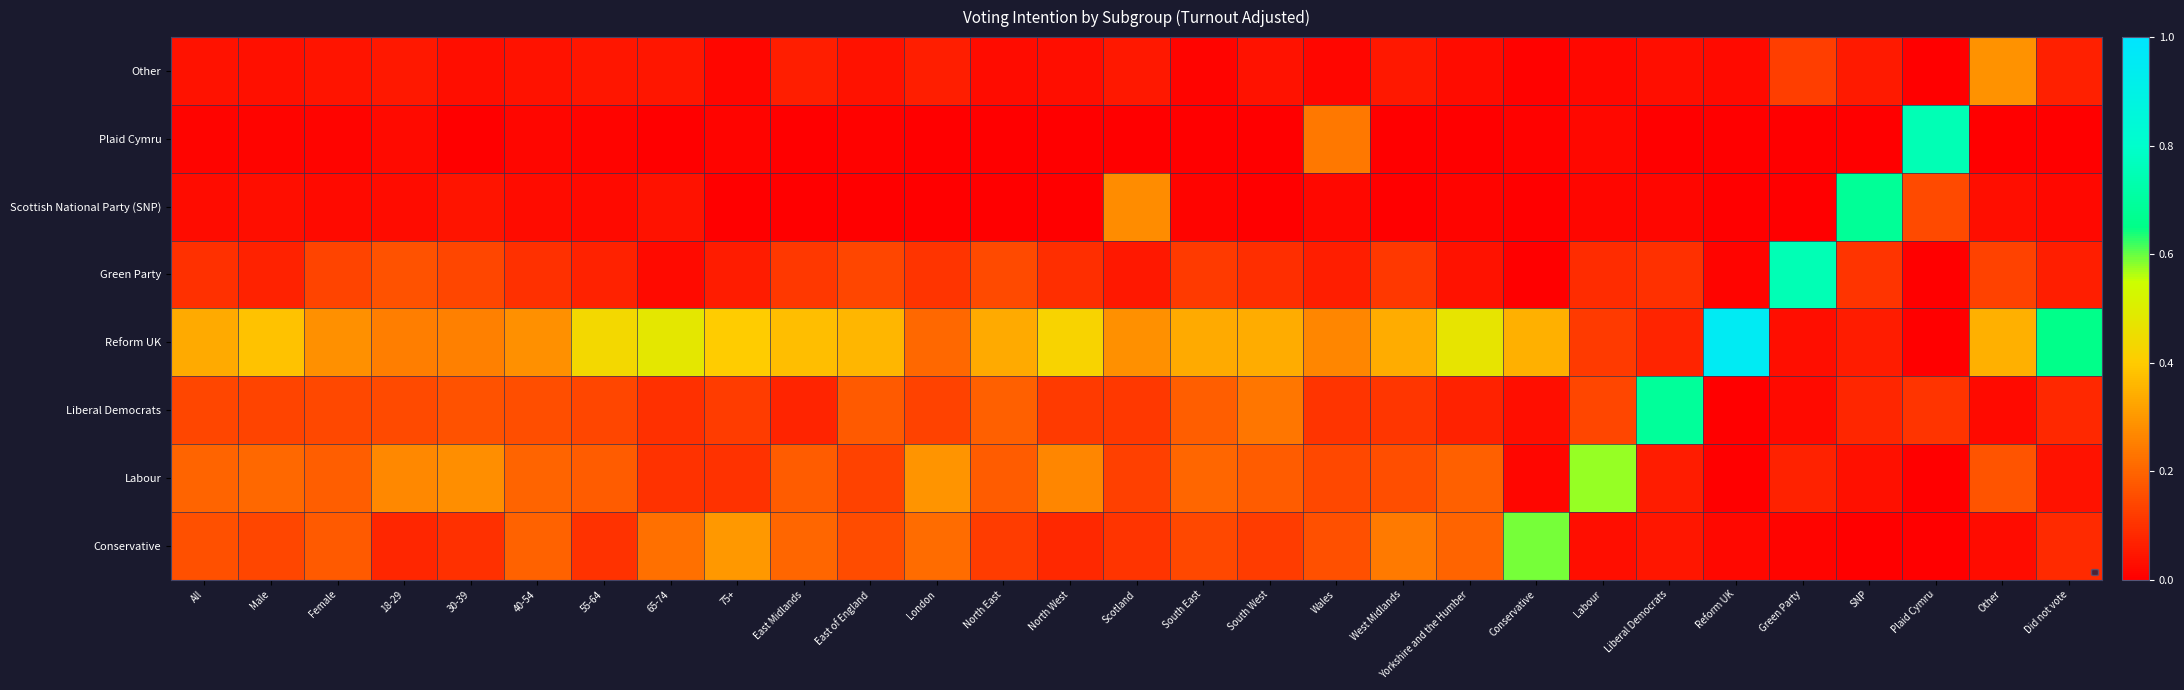

The chart shows a value of 0.0 at Conservative. True or false?

False